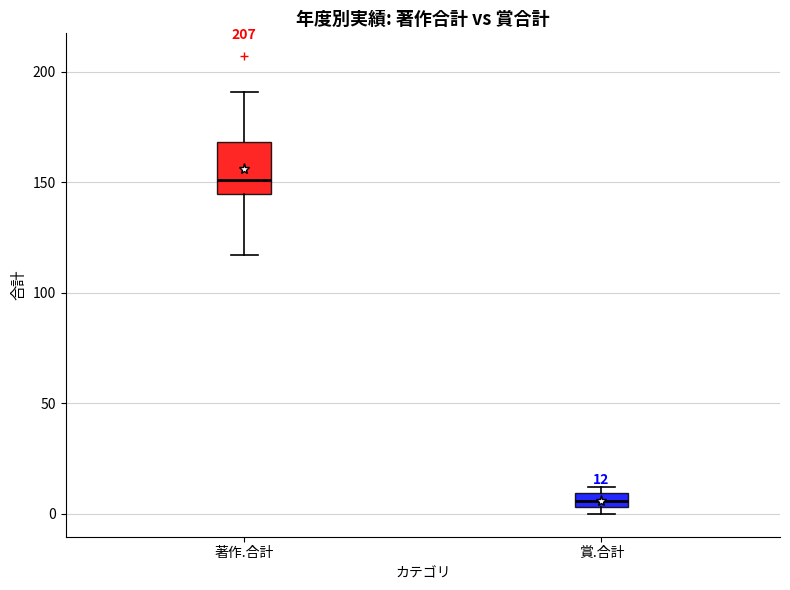

Comparing the boxes themselves (not the whiskers), which one is the tallest?

著作.合計